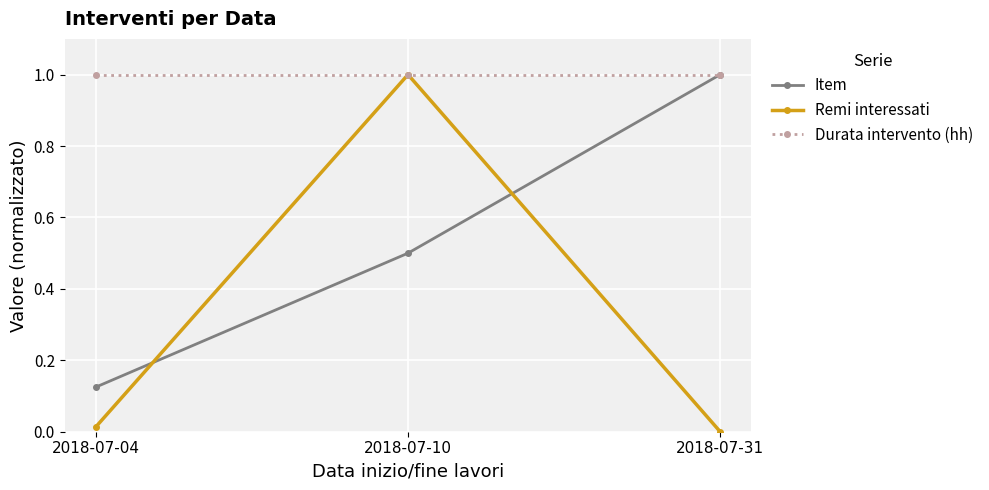

What is the value of the Item point at the 3rd from the left?

1.0